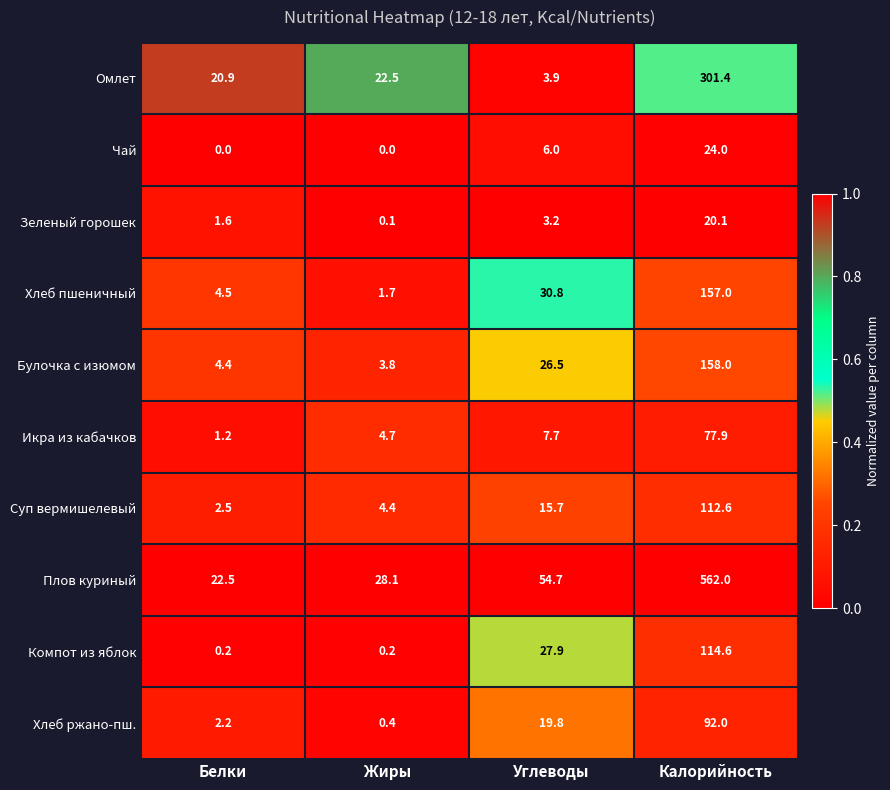

At which label is Суп вермишелевый closest to 57?

Углеводы